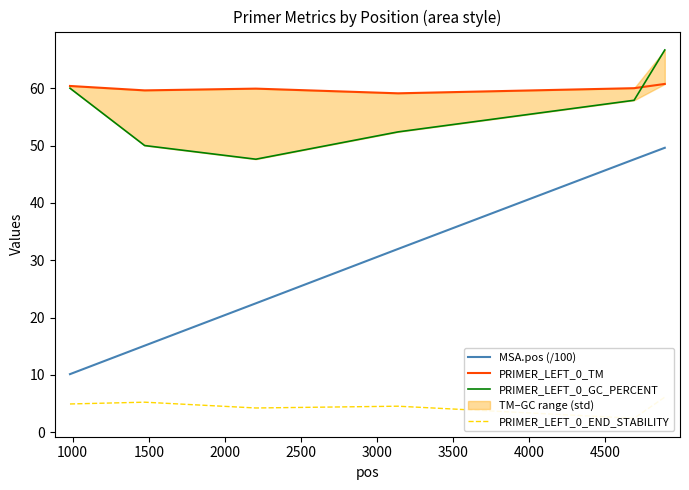

What is the maximum value for MSA.pos (/100)?

49.6